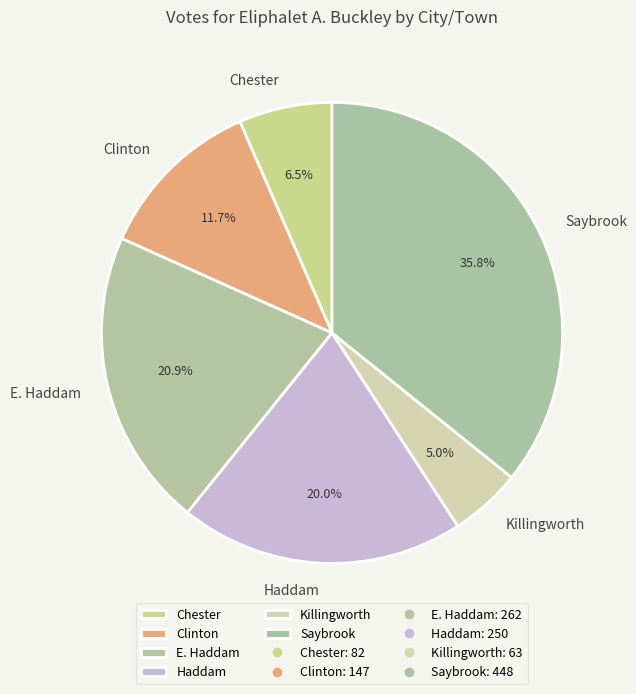

To the nearest percent, what percentage of the pie is Haddam?

20%